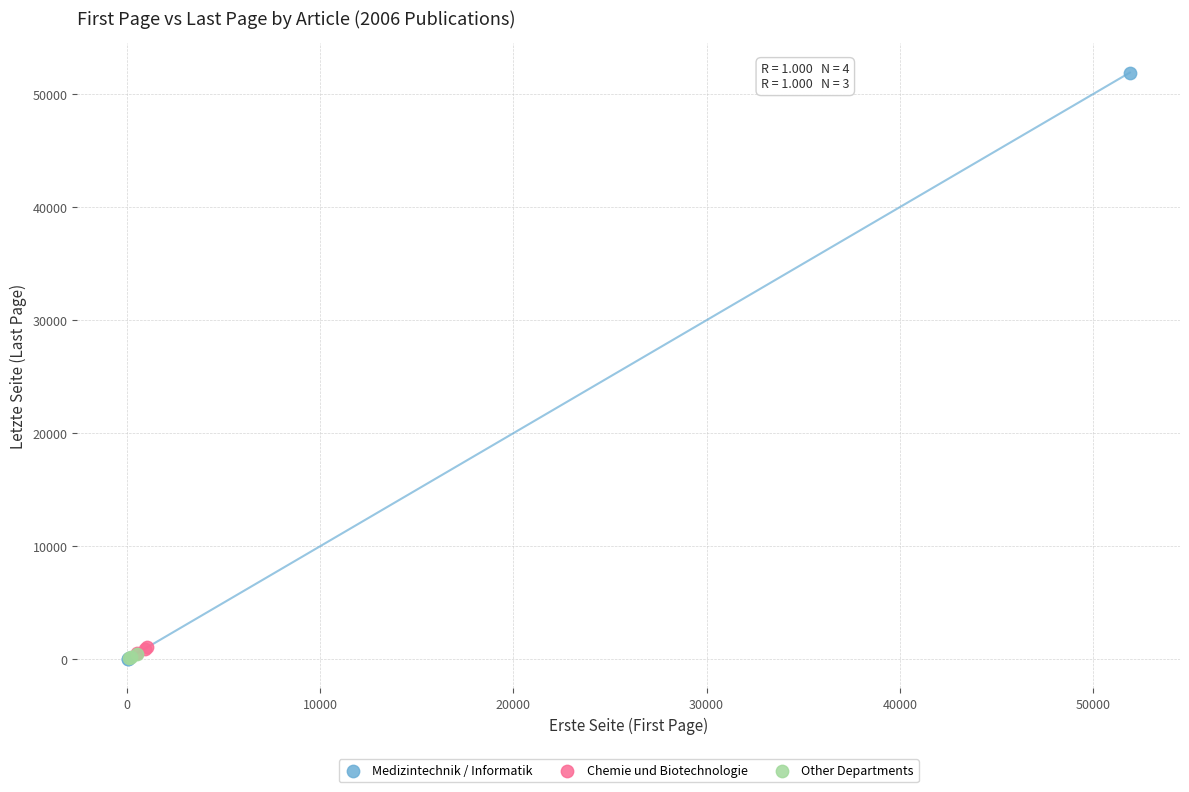

Which series reaches the maximum Y coordinate?

Medizintechnik / Informatik